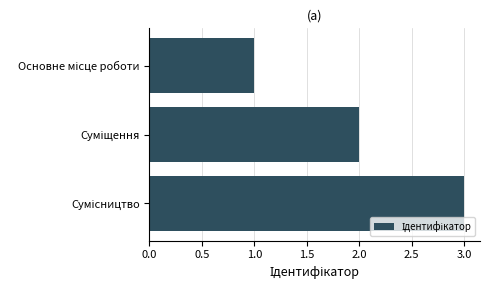

What is the greatest value displayed?

3